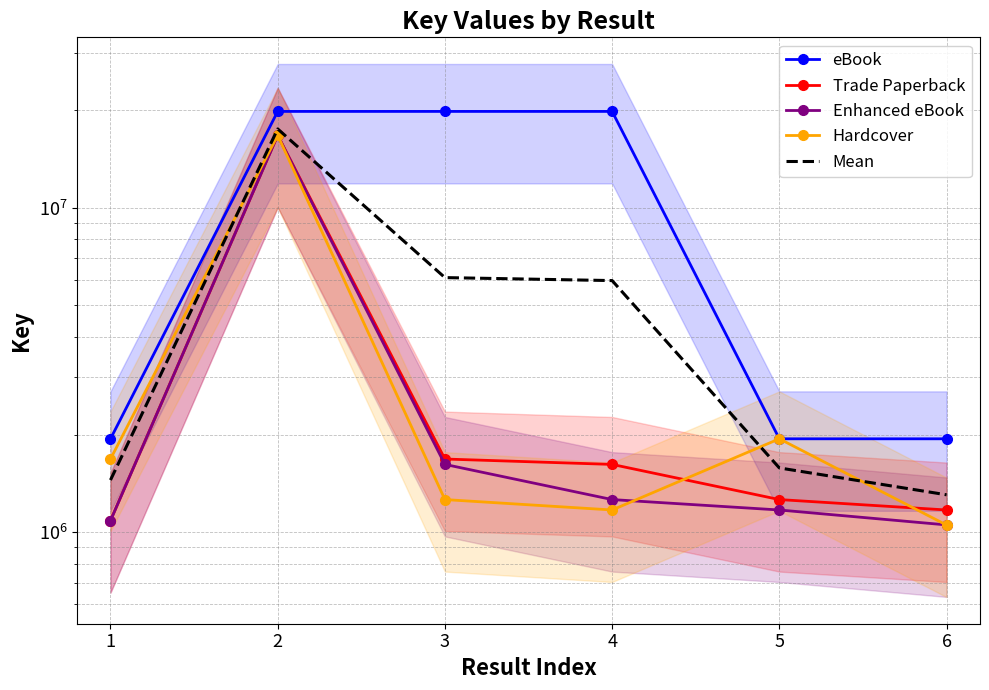

What is the difference between the maximum and second lowest values in the Mean series?

16036770.5